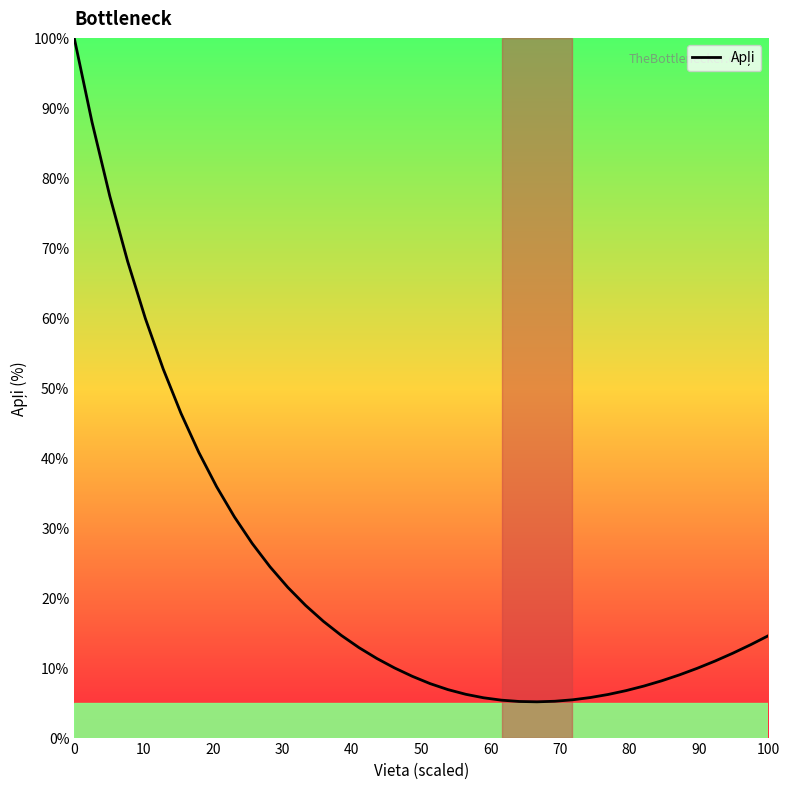

What is the maximum value shown in the chart?

100.0